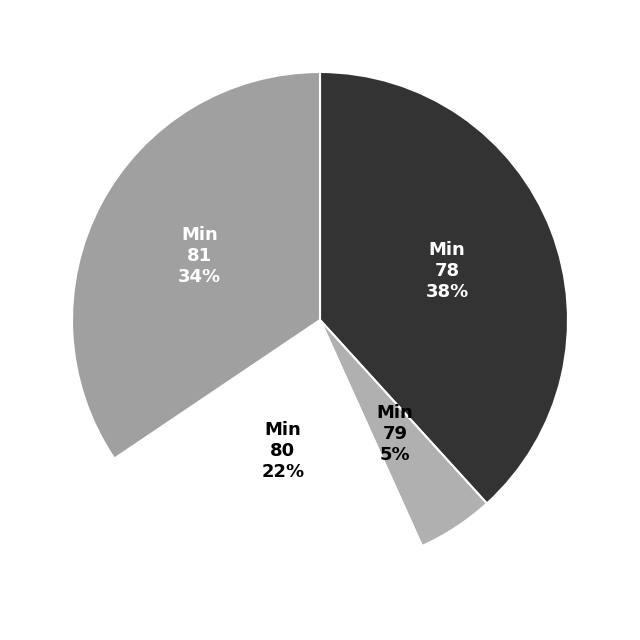

How many slices are in this pie chart?

4